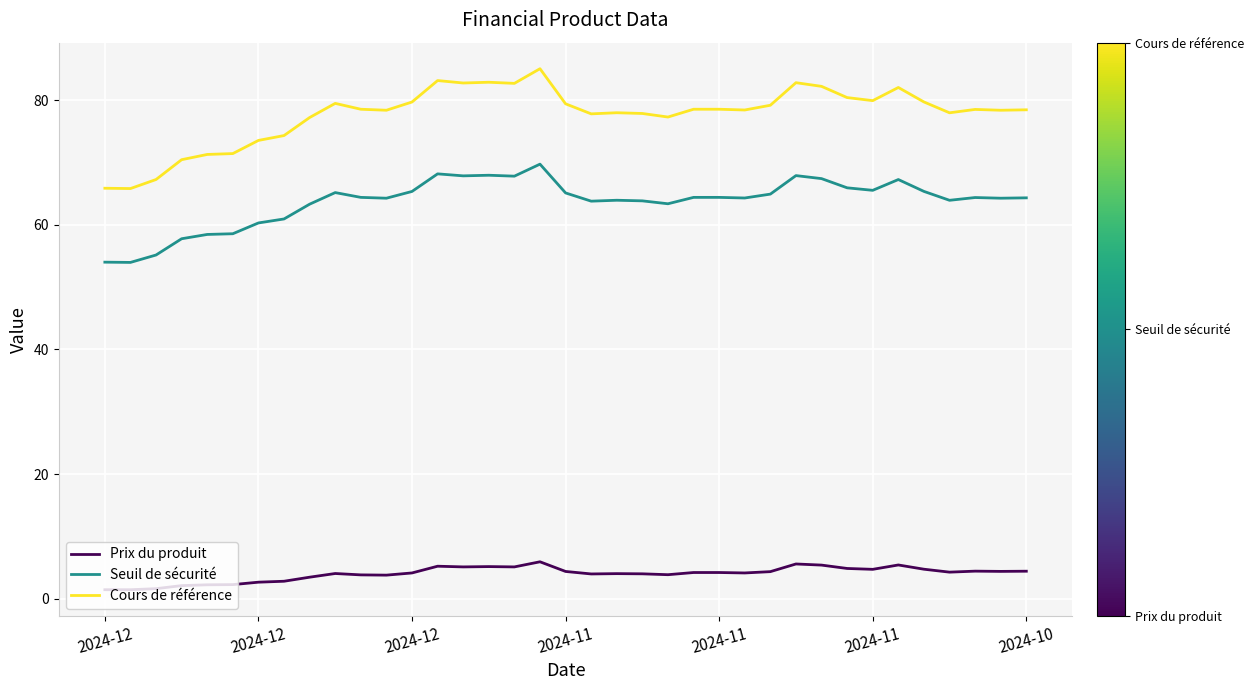

What is the highest value of the Prix du produit series?

6.0